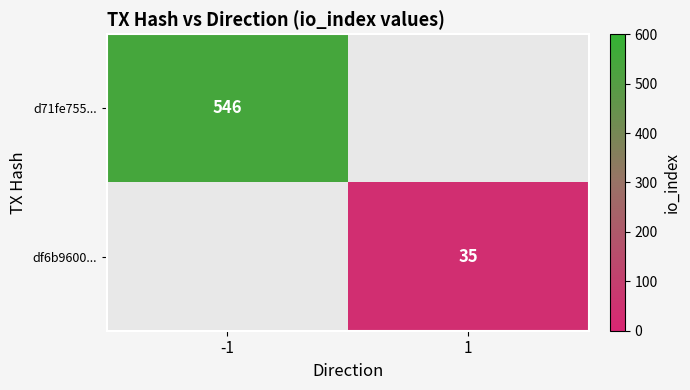

The value of df6b9600... at 1 is 35. True or false?

True